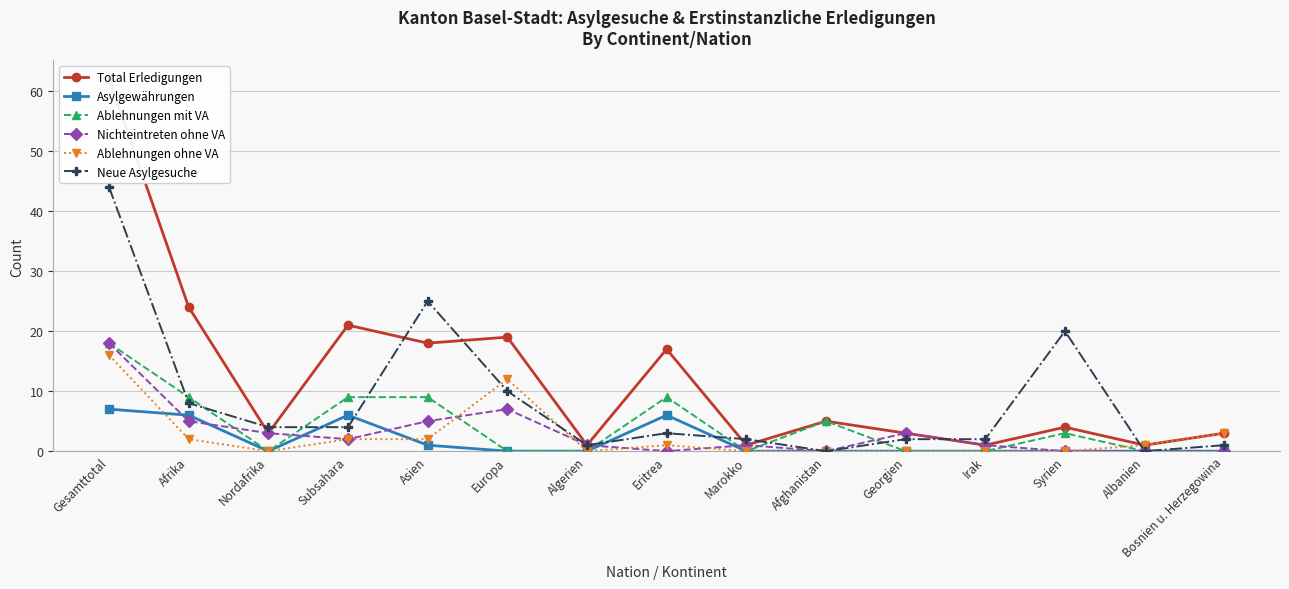

What position from the left is Syrien?

13